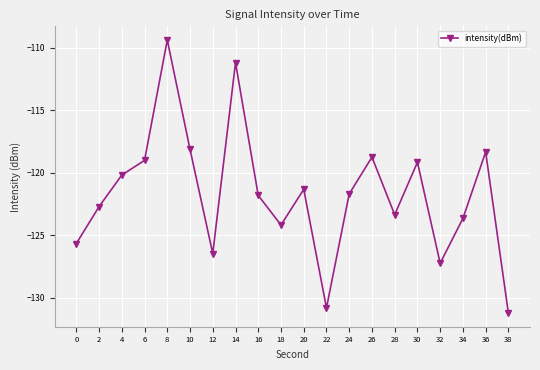

What is the change in value from 16 to 34?

-1.8